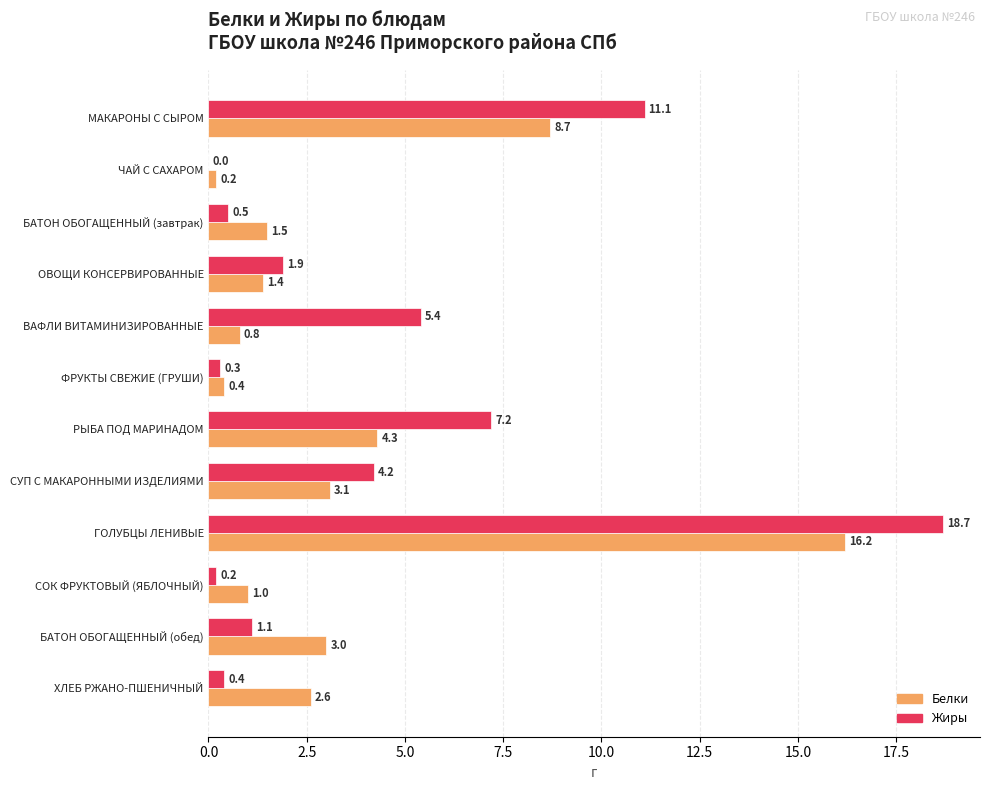

The value of Белки at ХЛЕБ РЖАНО-ПШЕНИЧНЫЙ is 2.6. True or false?

True